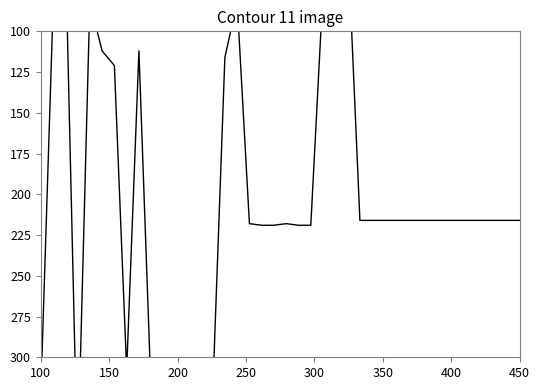

Reading left to right, list all the values displayed in this chart.

324	87	45	368	82	112	121	308	112	324	324	324	324	324	324	116	82	218	219	219	218	219	219	74	43	43	216	216	216	216	216	216	216	216	216	216	216	216	216	216